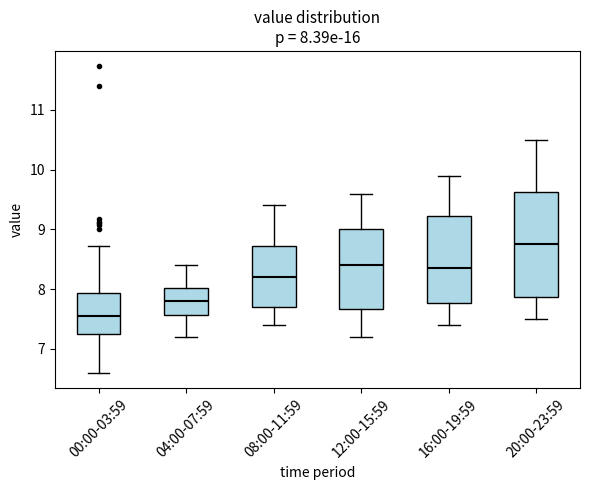

Which box's median line is the lowest?

00:00-03:59